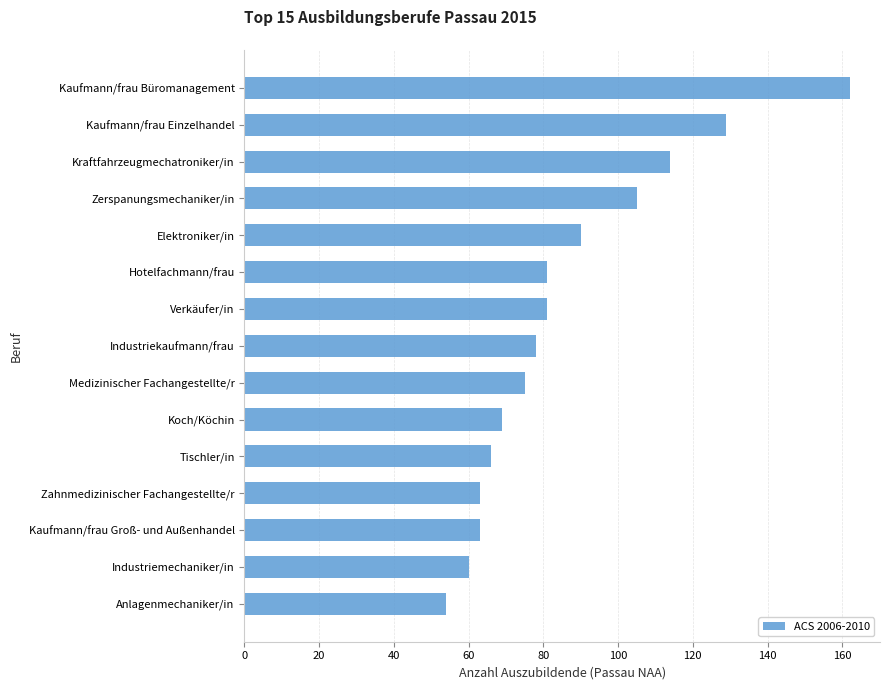

Reading bottom to top, list all the values displayed in this chart.

54	60	63	63	66	69	75	78	81	81	90	105	114	129	162